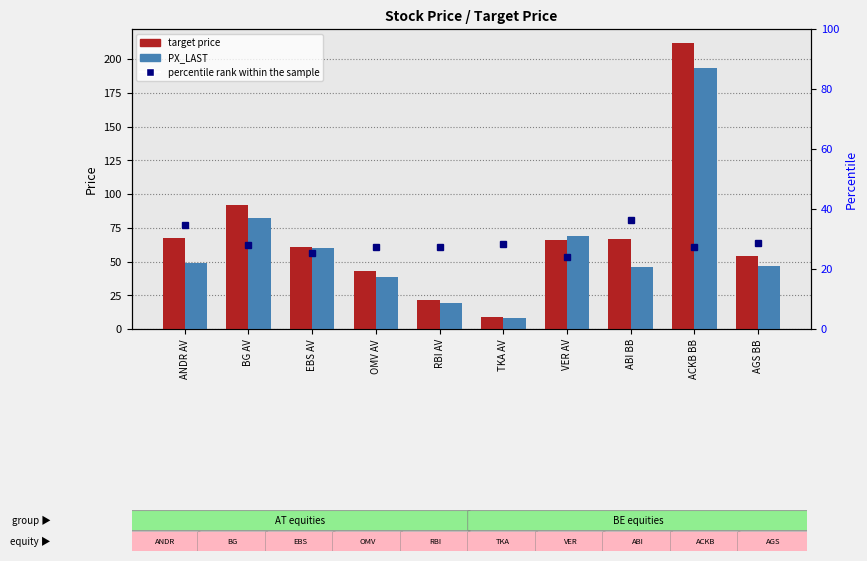

Which series has the largest range (max minus min)?

target price